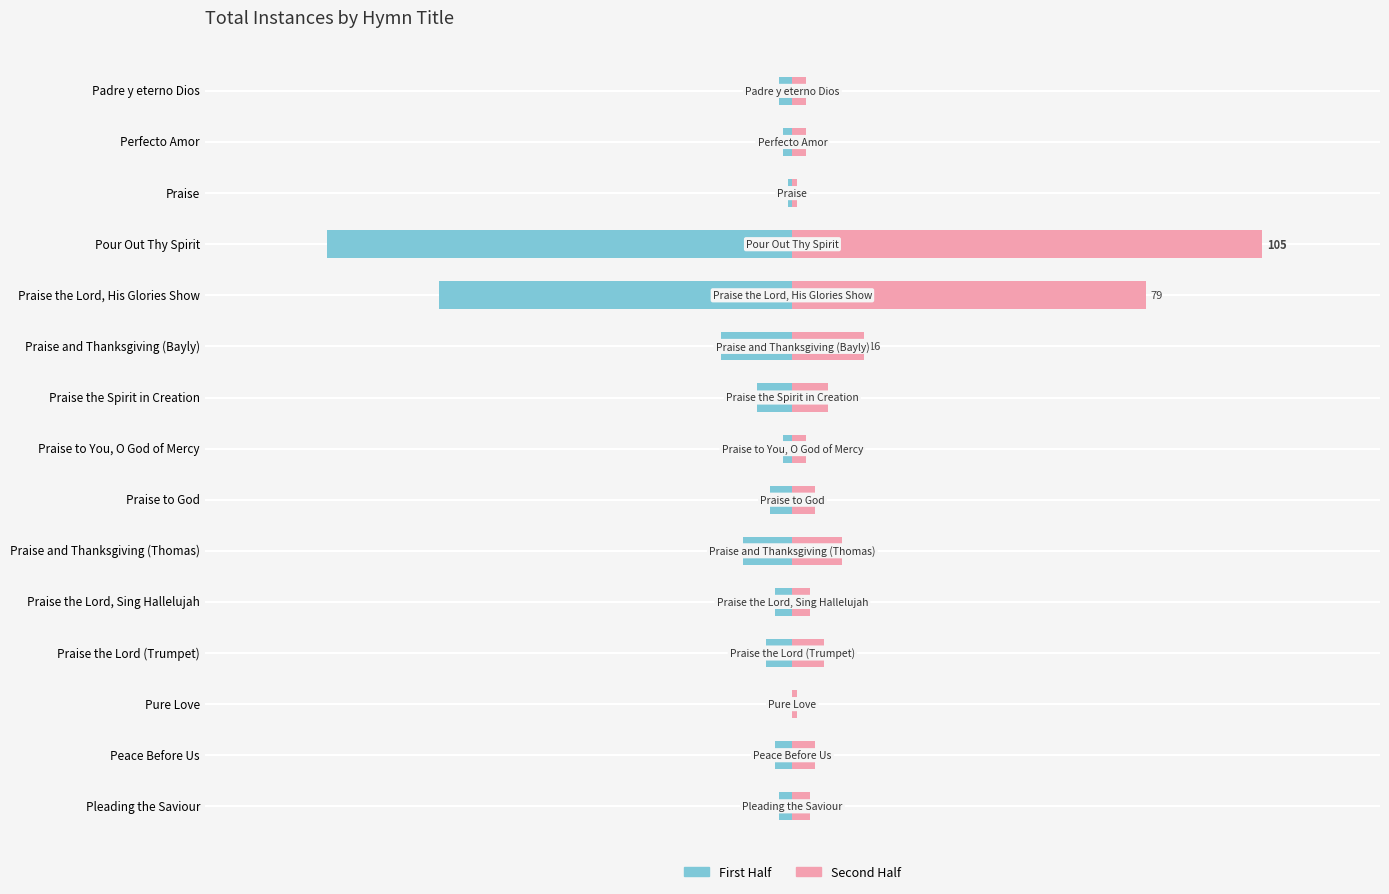

Reading left to right, list all the values displayed in this chart.

First Half: -3	-4	0	-6	-4	-11	-5	-2	-8	-16	-79	-104	-1	-2	-3
Second Half: 4	5	1	7	4	11	5	3	8	16	79	105	1	3	3